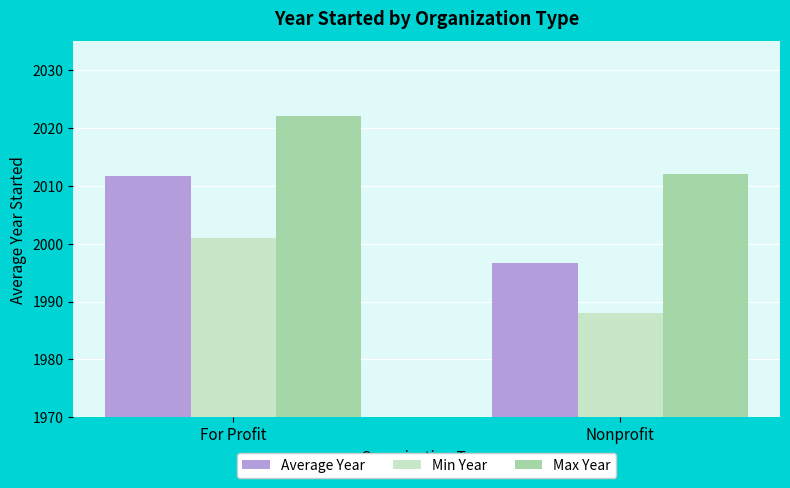

What is the label of the 1st bar from the right?

Nonprofit